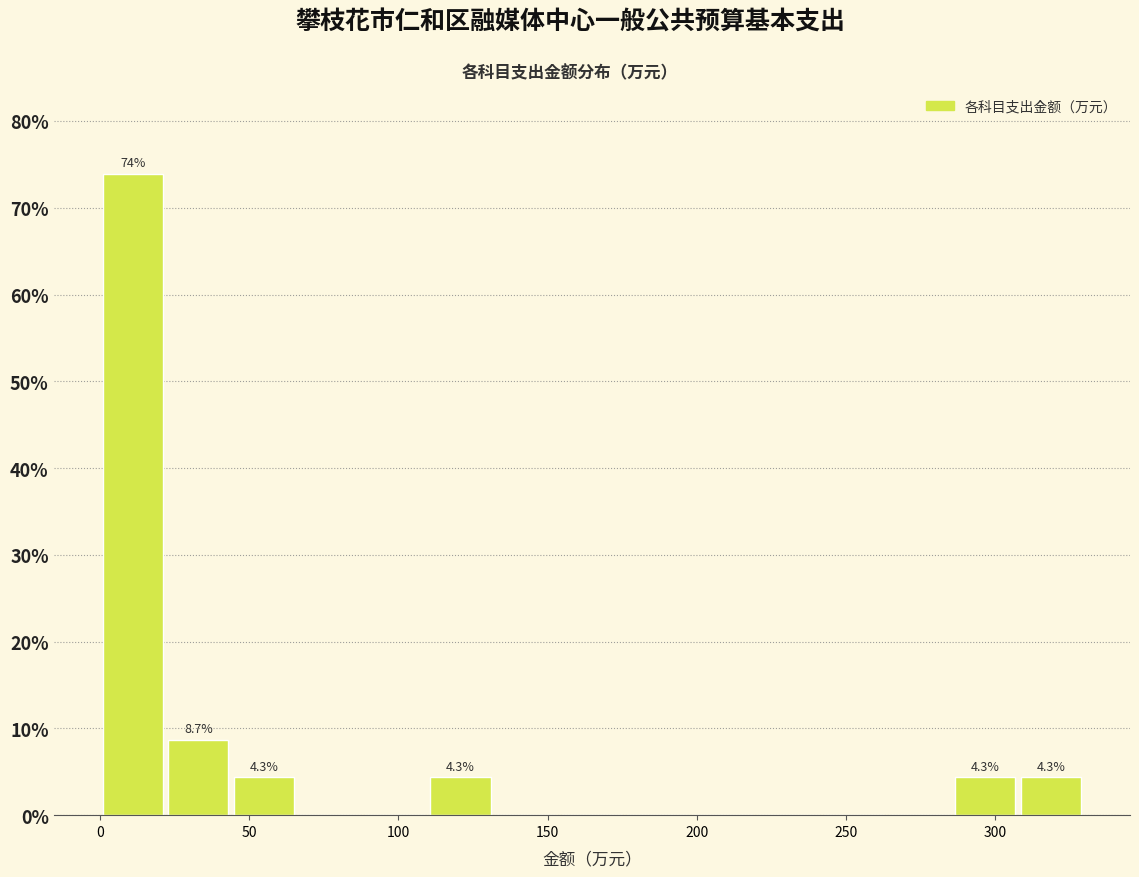

Which range on the x-axis has the tallest bar?

0 to 20